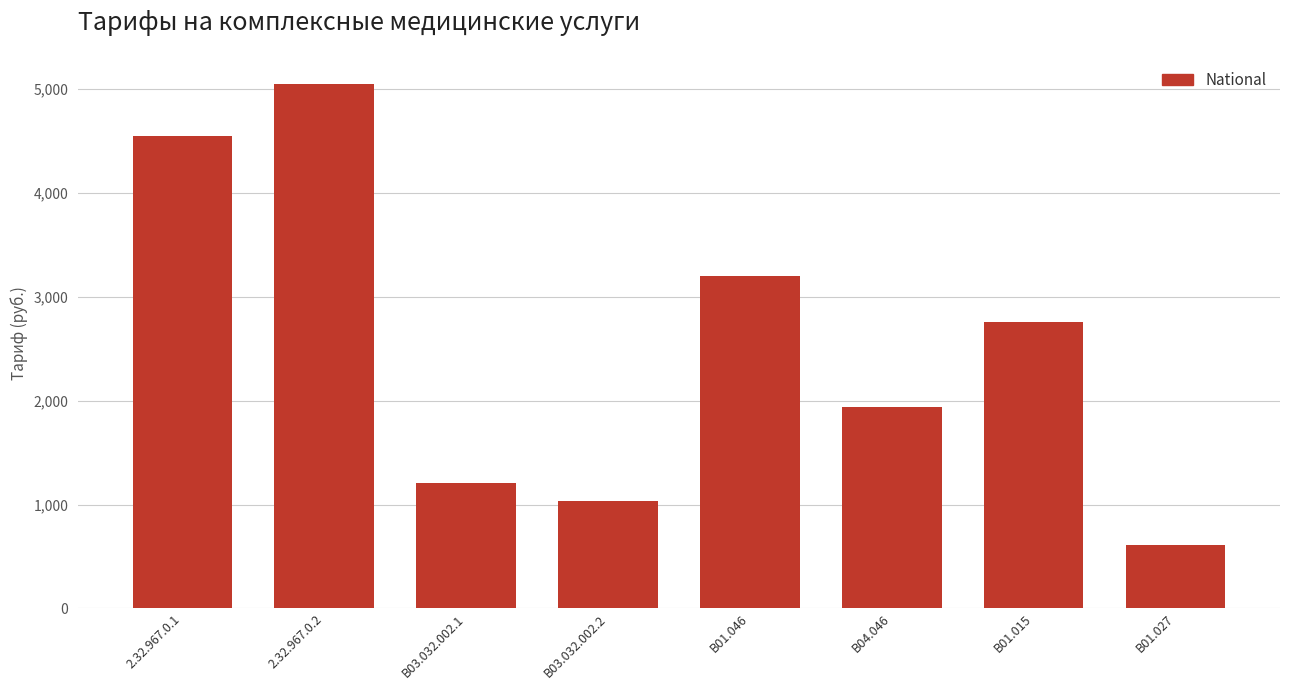

Reading right to left, extract all data points from this chart.

609	2762	1937	3206	1038	1208	5051	4549